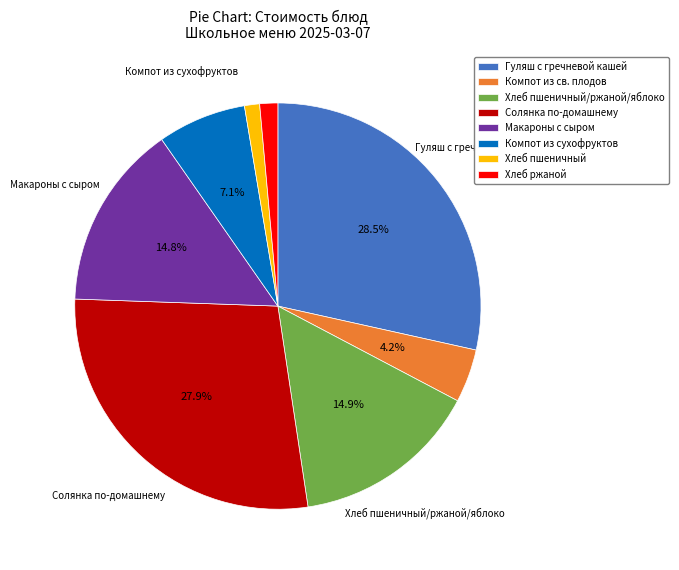

To the nearest percent, what is the average slice percentage?

12%